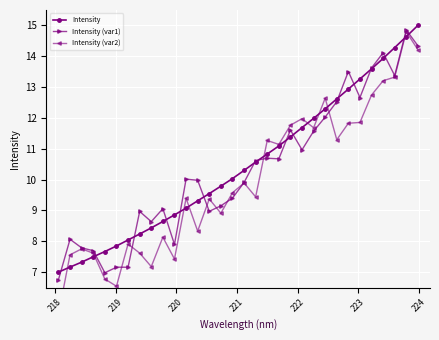

What is the lowest value of the Intensity series?

7.0